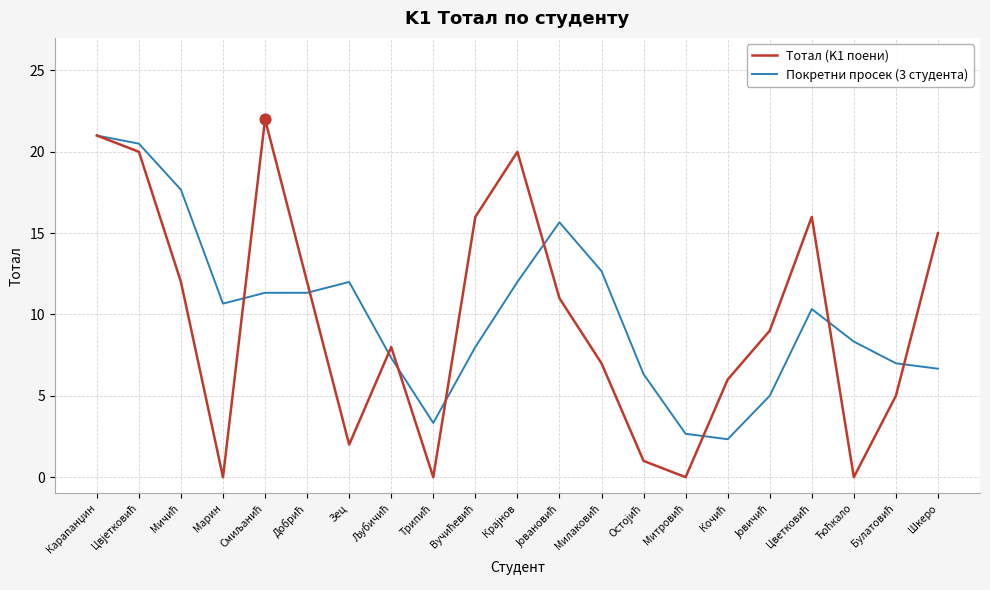

What is the spread (max minus min) of values at Марин?

10.7